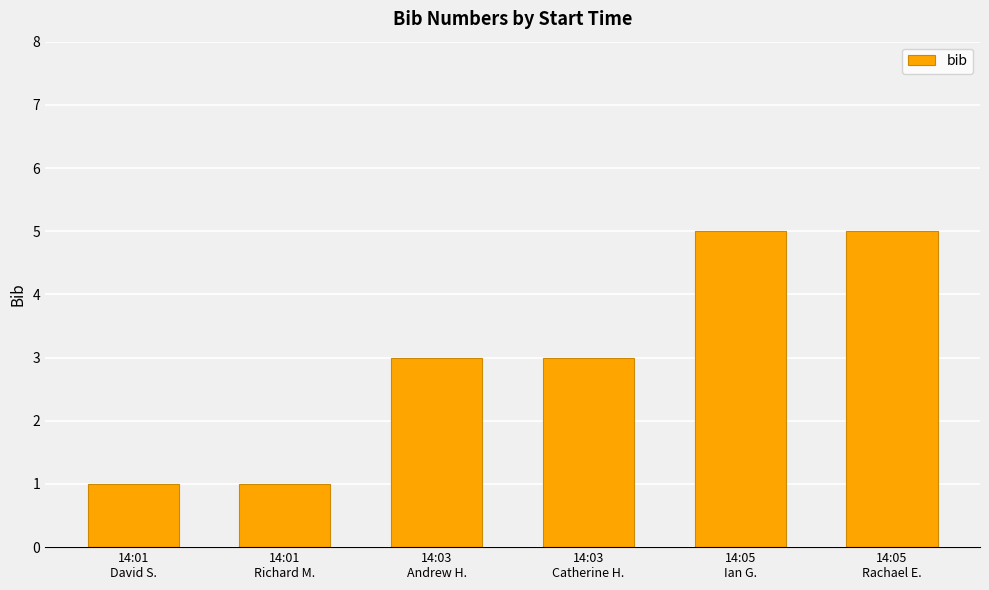

What is the value of the 4th bar from the left?

3